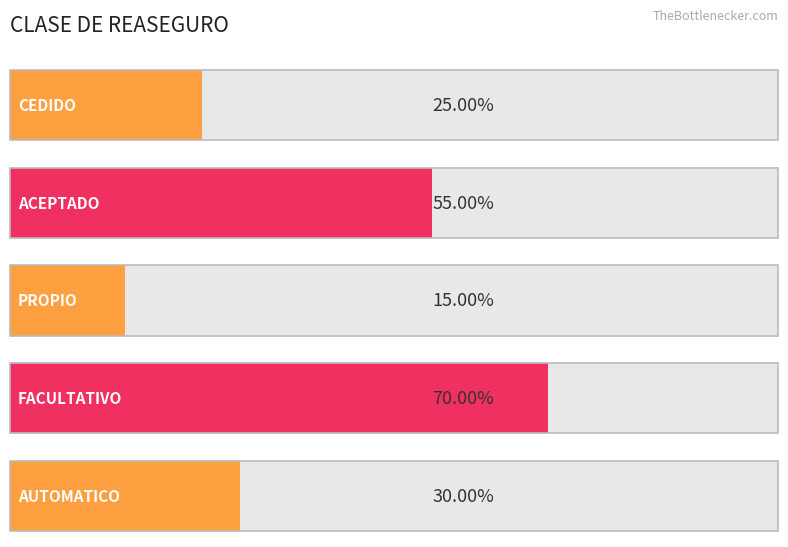

Reading right to left, extract all data points from this chart.

AUTOMATICO=0.3	FACULTATIVO=0.7	PROPIO=0.1	ACEPTADO=0.6	CEDIDO=0.2